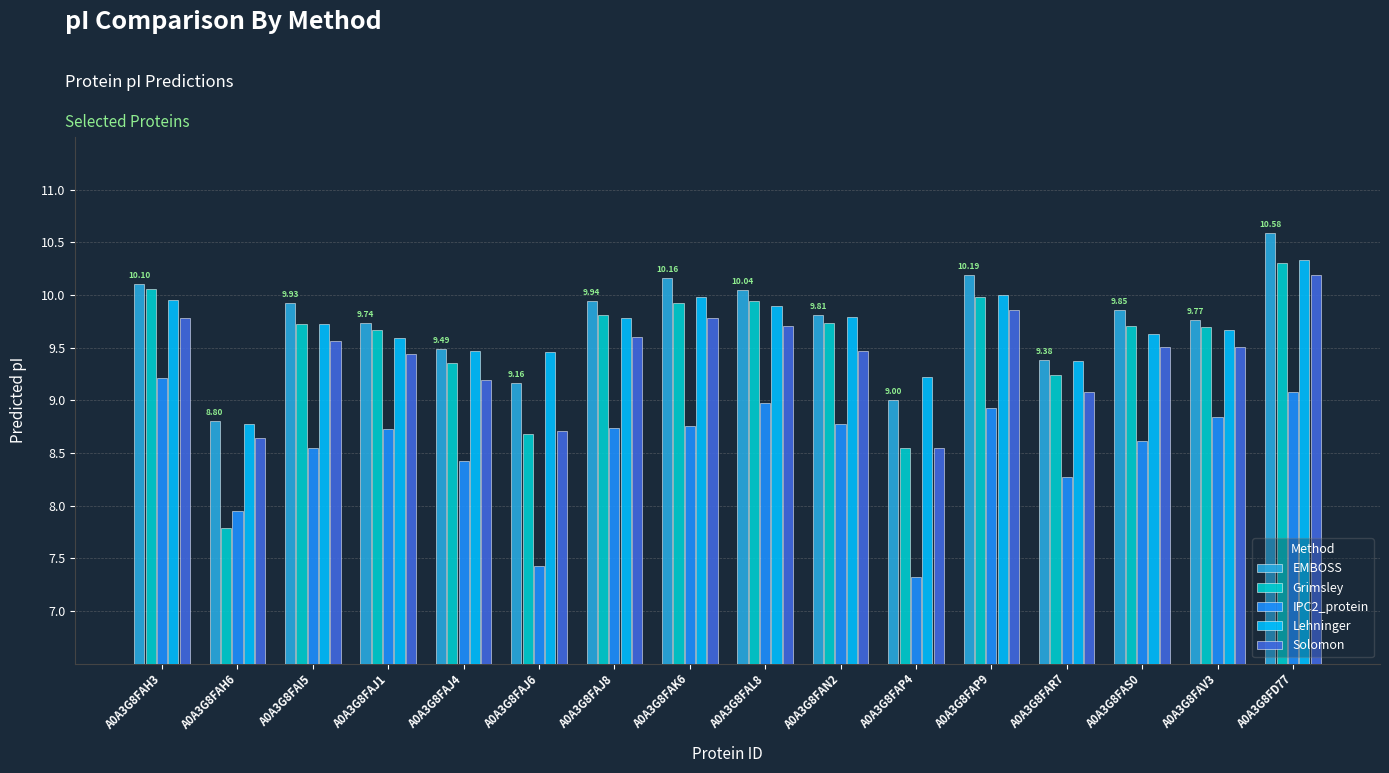

What is the label of the 6th bar from the left?

A0A3G8FAJ6